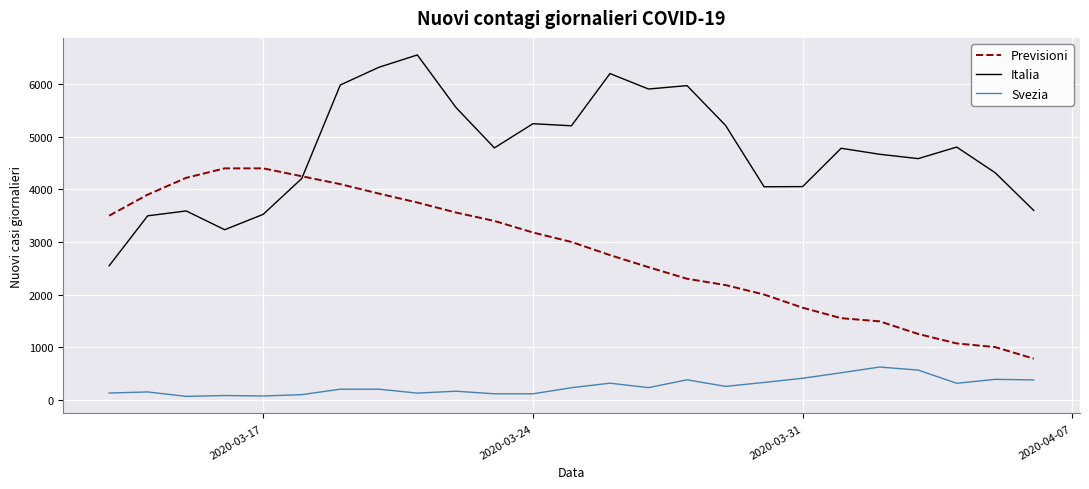

Does the chart display data point markers on the line(s)?

No